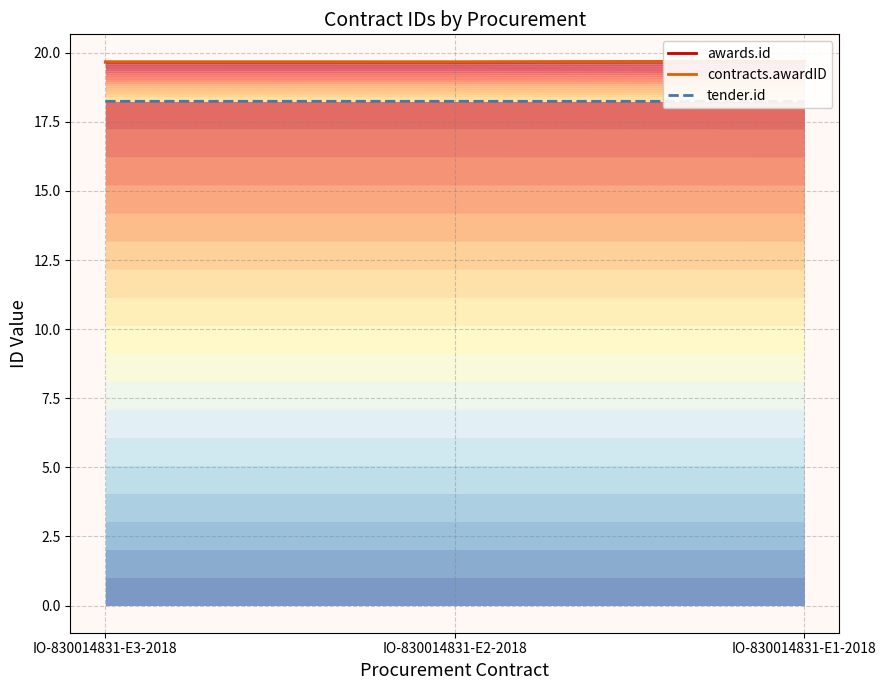

Reading left to right, what are all the values shown in this chart?

awards.id: 19.7	19.7	19.7
contracts.awardID: 19.7	19.7	19.7
tender.id: 18.2	18.2	18.2